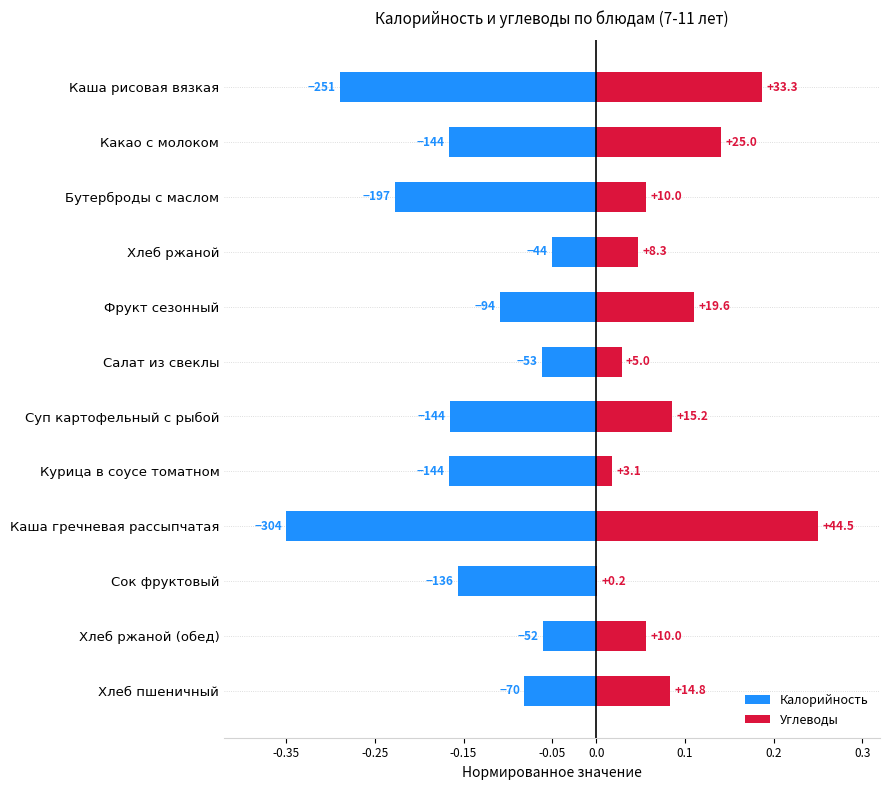

Reading left to right, what are all the values shown in this chart?

Калорийность: -0.3	-0.2	-0.2	-0.1	-0.1	-0.1	-0.2	-0.2	-0.3	-0.2	-0.1	-0.1
Углеводы: 0.2	0.1	0.1	0.0	0.1	0.0	0.1	0.0	0.2	0.0	0.1	0.1